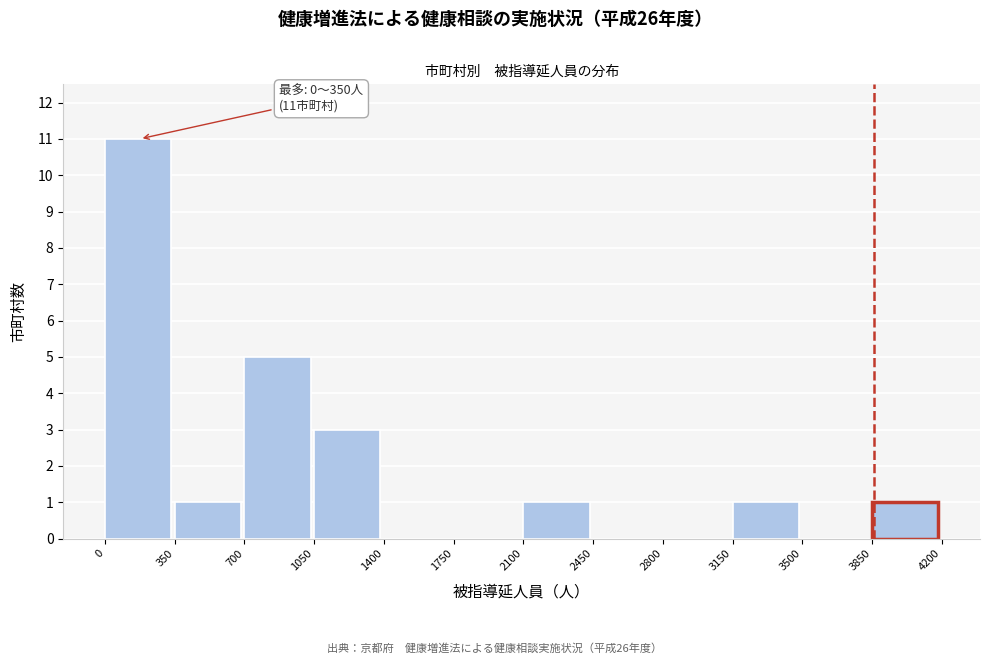

Over which range of the x-axis is the bar tallest?

0 to 350